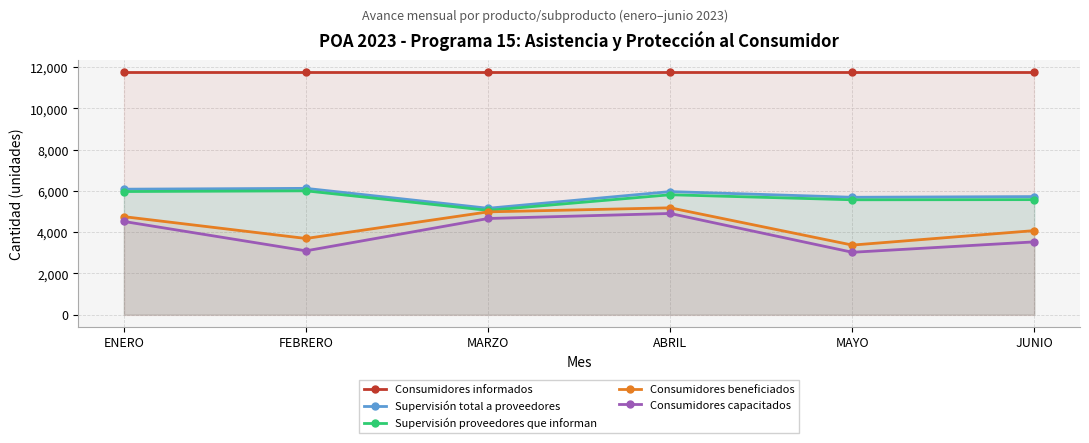

Reading right to left, extract all data points from this chart.

Consumidores informados: JUNIO=11755	MAYO=11755	ABRIL=11755	MARZO=11755	FEBRERO=11755	ENERO=11755
Supervisión total a proveedores: JUNIO=5725	MAYO=5692	ABRIL=5967	MARZO=5158	FEBRERO=6124	ENERO=6084
Supervisión proveedores que informan: JUNIO=5577	MAYO=5570	ABRIL=5814	MARZO=5056	FEBRERO=6004	ENERO=5970
Consumidores beneficiados: JUNIO=4075	MAYO=3372	ABRIL=5180	MARZO=4984	FEBRERO=3692	ENERO=4752
Consumidores capacitados: JUNIO=3528	MAYO=3023	ABRIL=4906	MARZO=4662	FEBRERO=3093	ENERO=4518